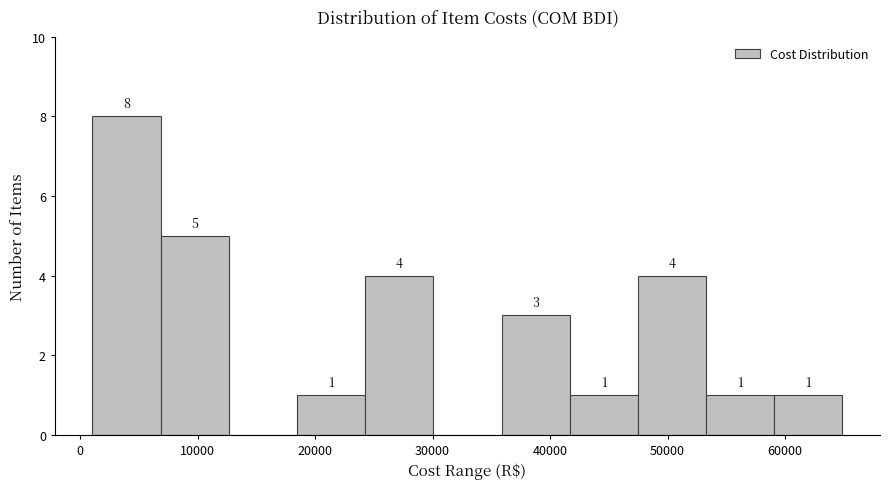

Over which range of the x-axis is the bar tallest?

1000 to 7000